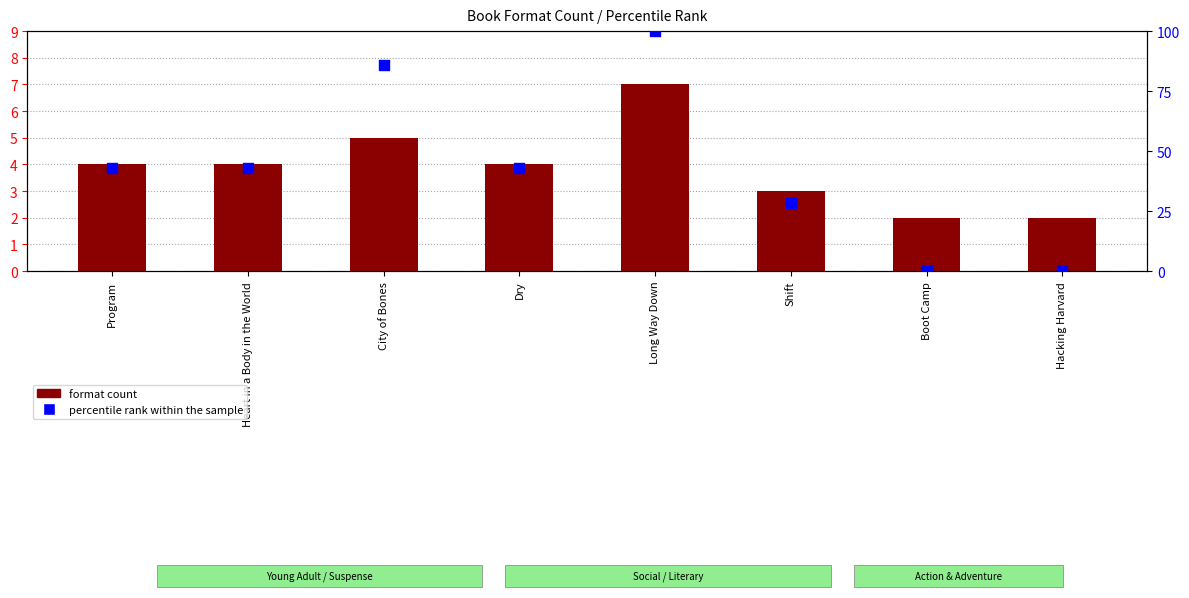

Which series contains the highest Y value?

percentile rank within the sample